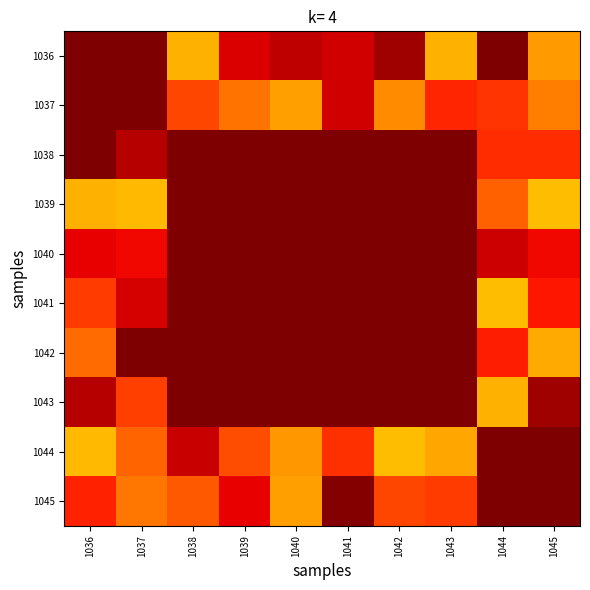

What is the minimum value shown in the chart?

0.7